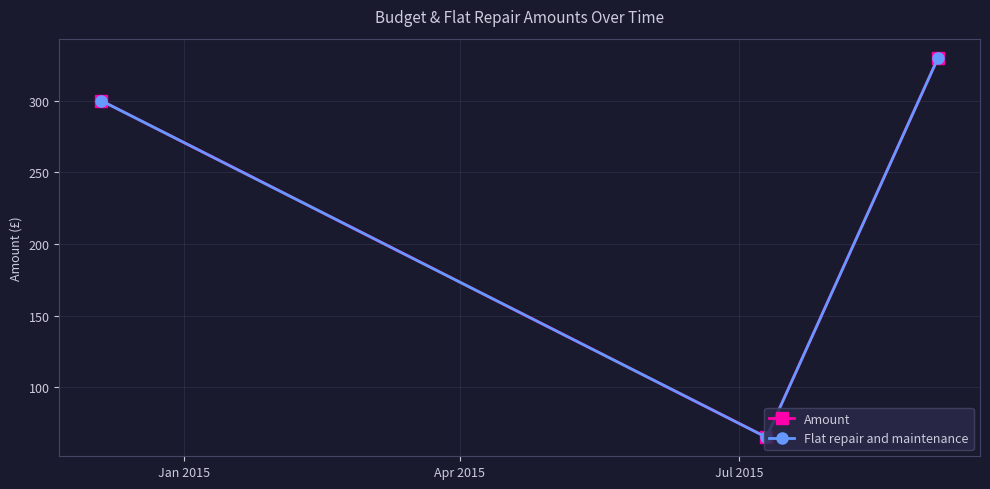

Reading left to right, what are all the values shown in this chart?

Amount: 300	65	330
Flat repair and maintenance: 300	65	330